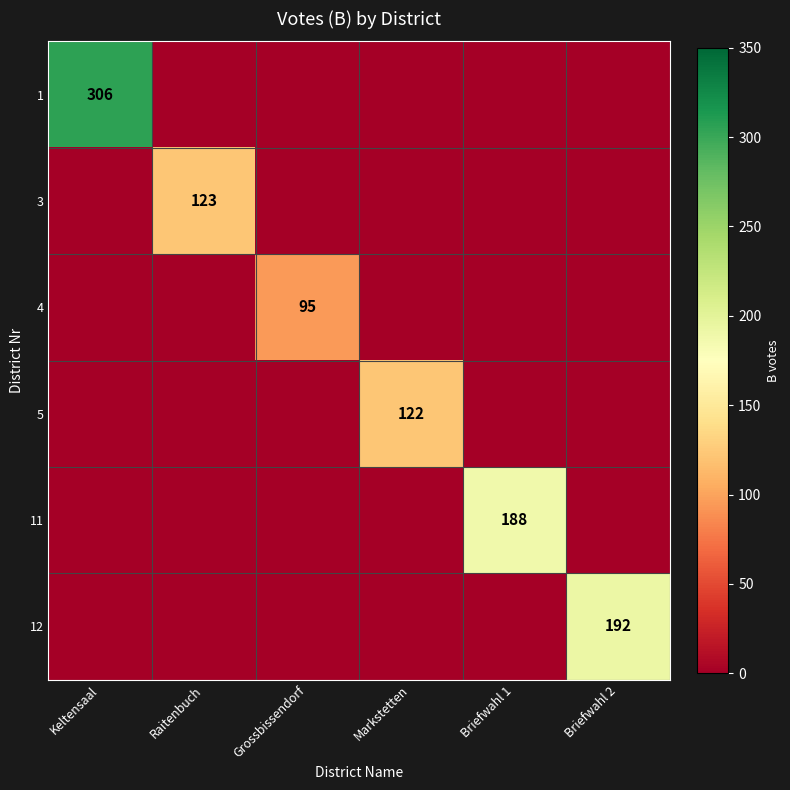

True or false: 5 has a value of 32 at Markstetten.

False